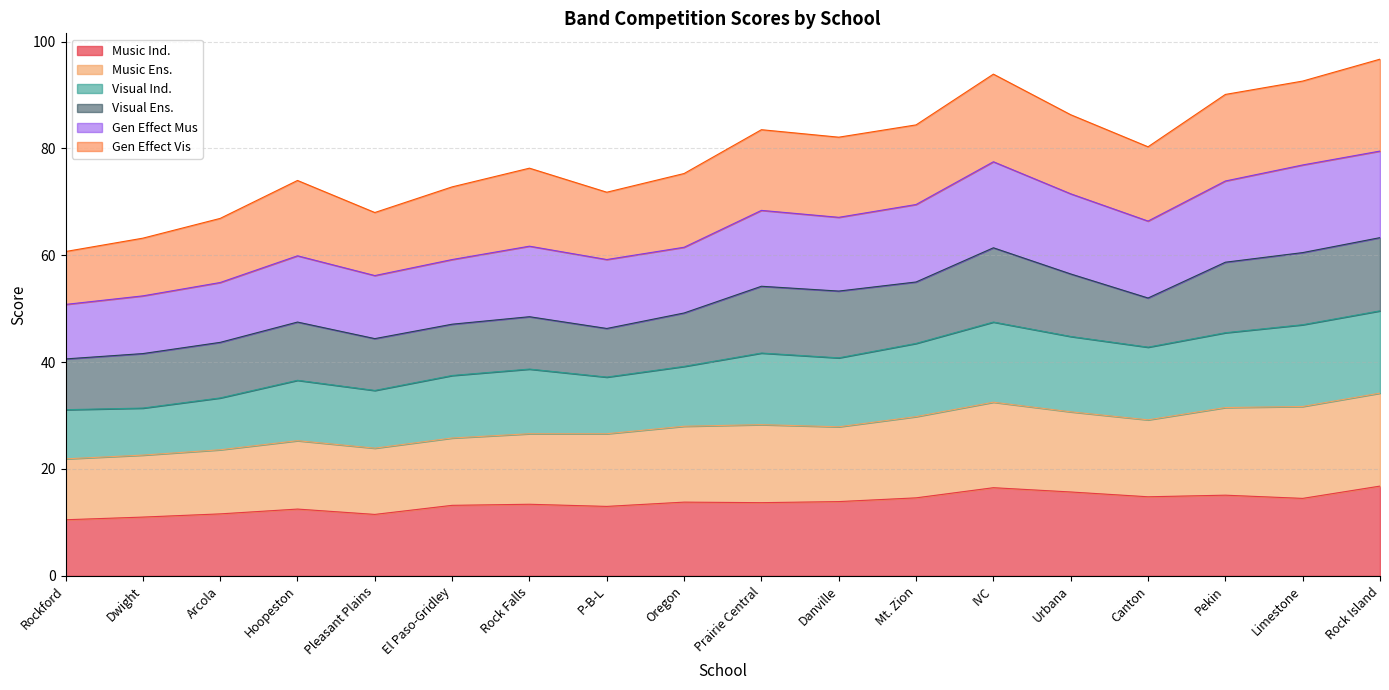

True or false: Visual Ind. and Music Ind. cross at least once.

False